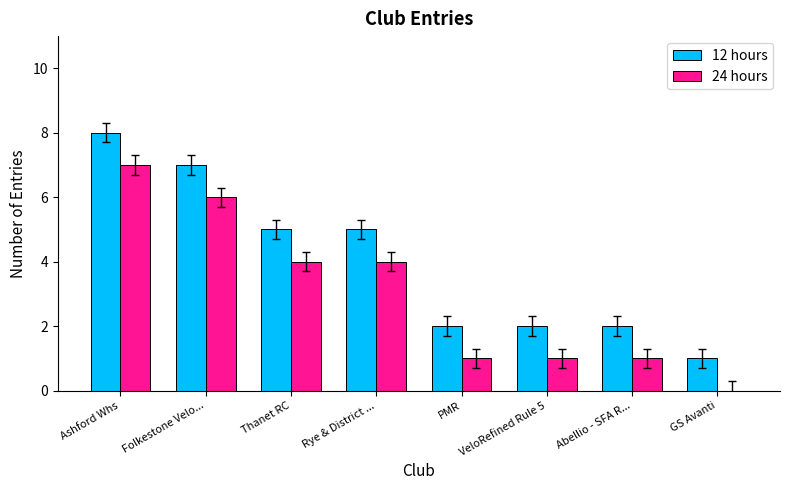

Which series has the largest total across all categories?

12 hours